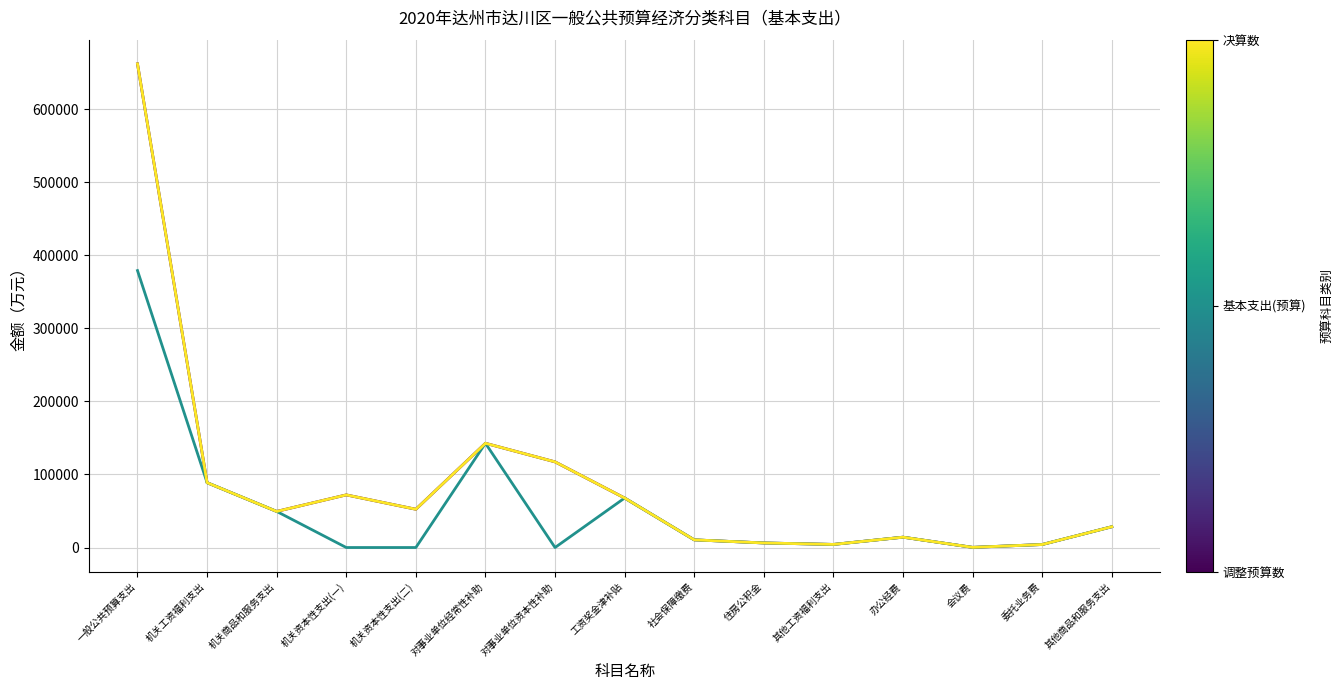

Does the chart have visible grid lines?

Yes